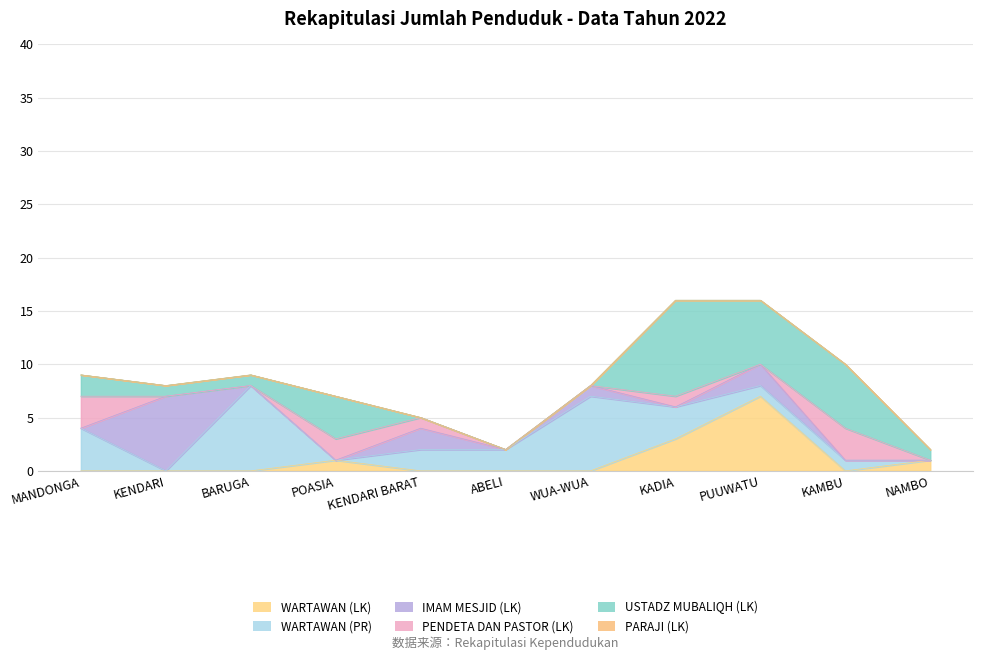

How many interior local peaks does the PENDETA DAN PASTOR (LK) series have?

3